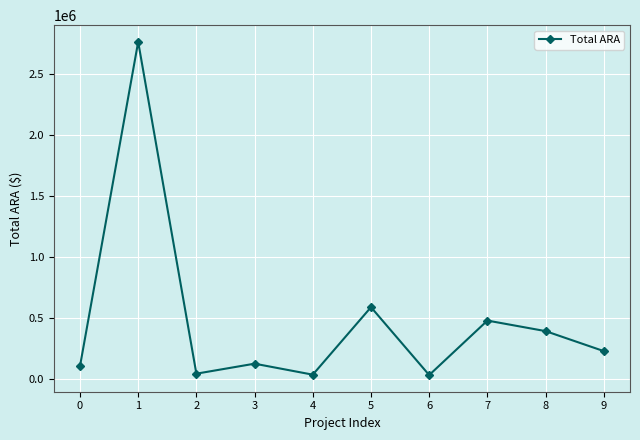

Where does the data first go above 224740?

1